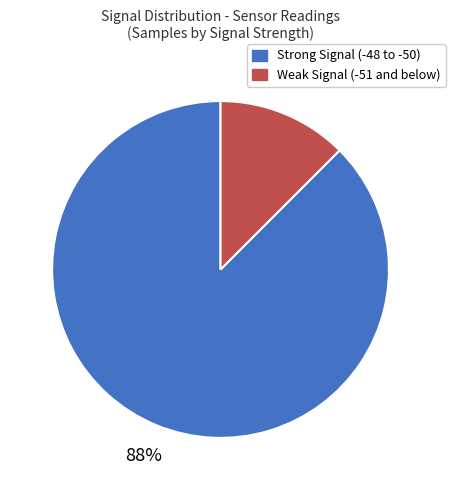

To the nearest percent, what is the average slice percentage?

50%